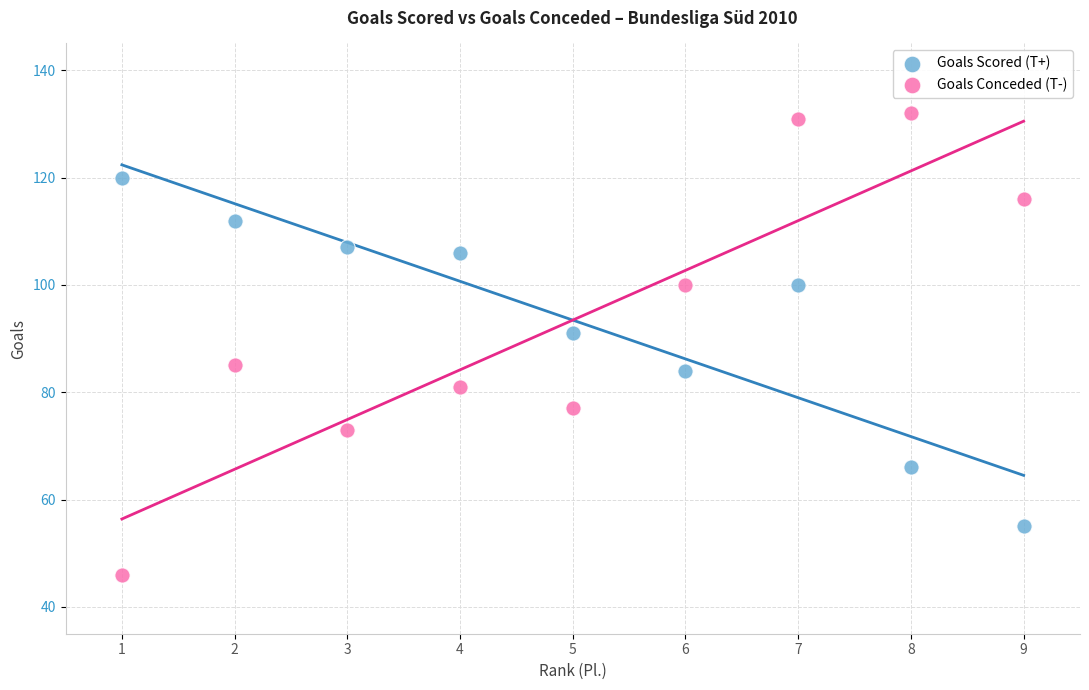

Across all data points, what is the range of X values (max minus min)?

8